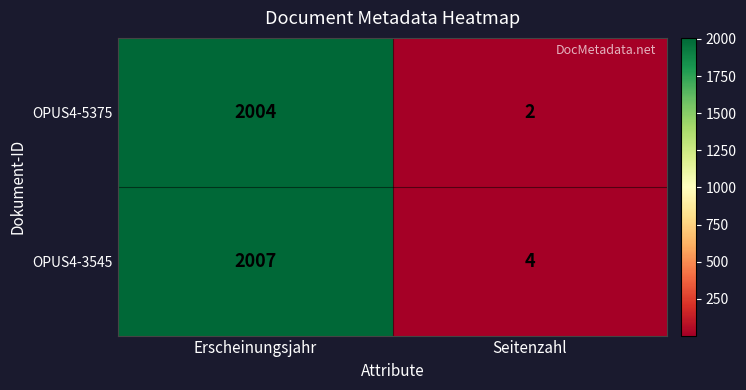

What is the difference between the OPUS4-5375 values at Seitenzahl and Erscheinungsjahr?

2002